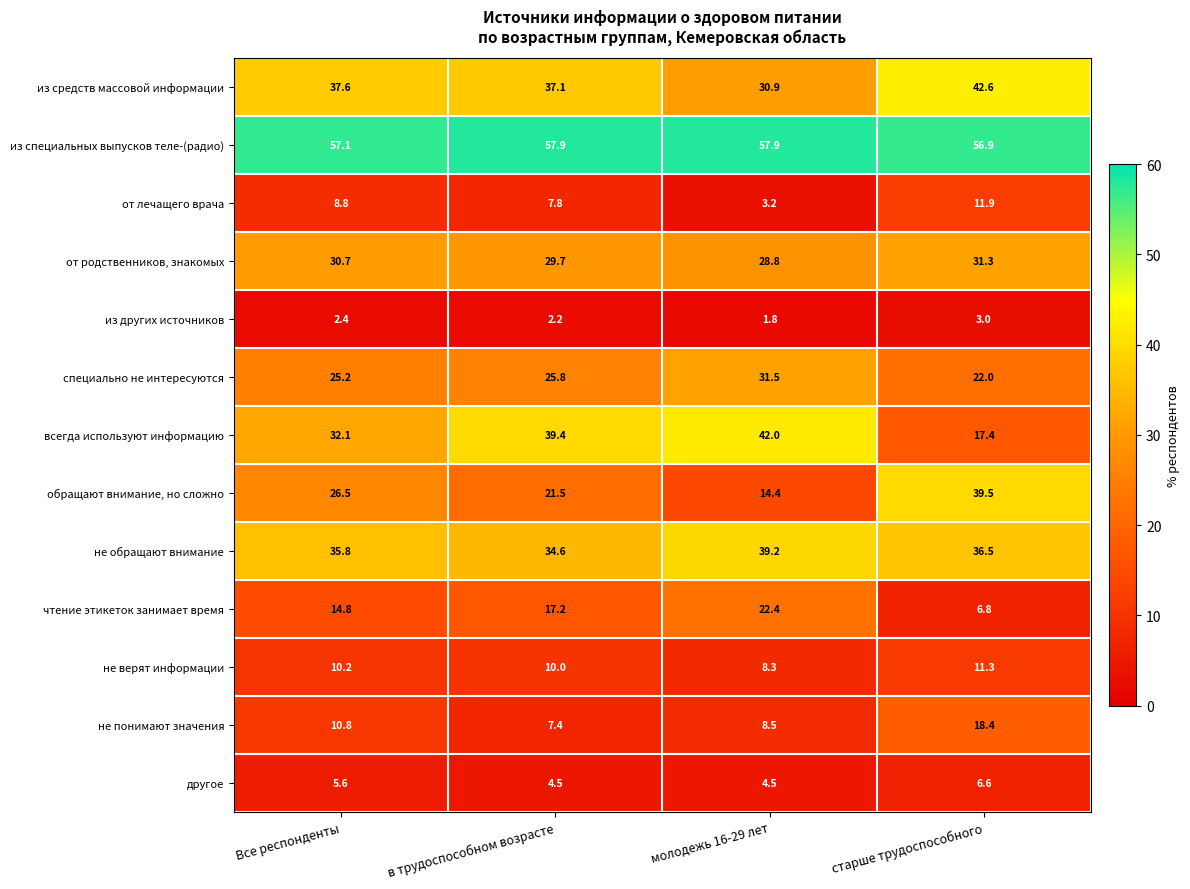

How many distinct data groups are displayed?

13